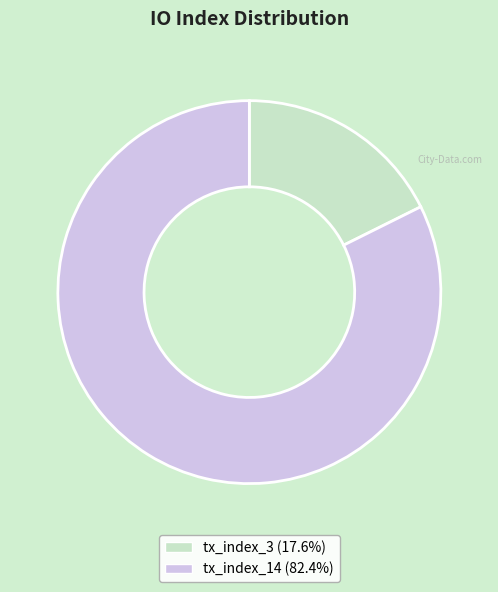

The tx_index_3 slice represents 18% of the pie. True or false?

True